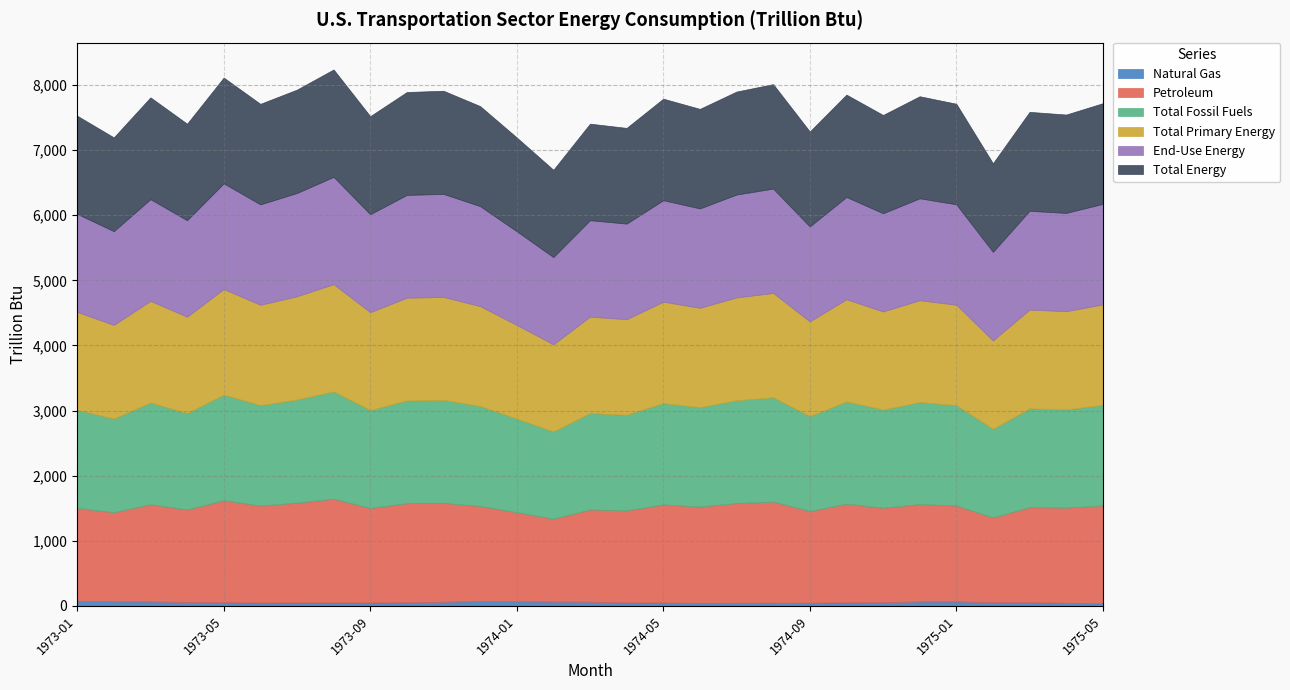

What is the lowest value of the Total Energy series?

1341.1